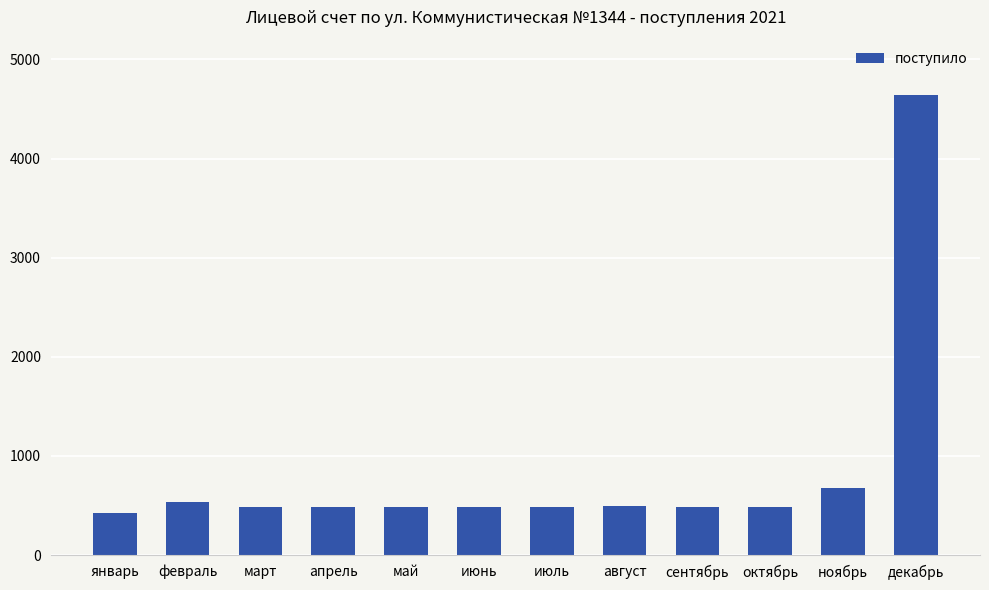

How many distinct data groups are displayed?

1